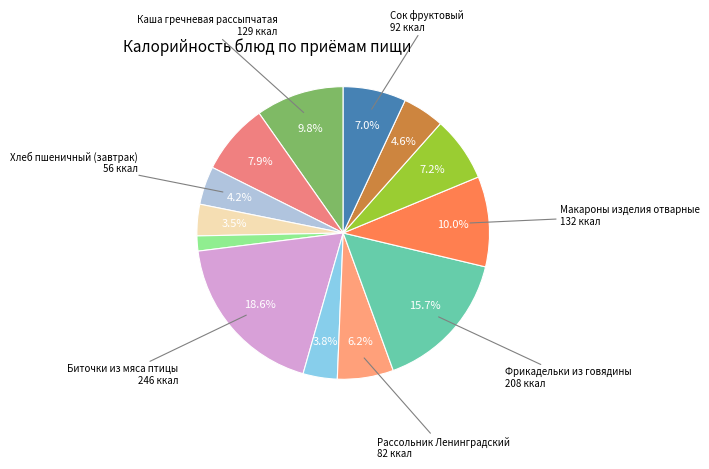

Count the number of slices in the pie.

13